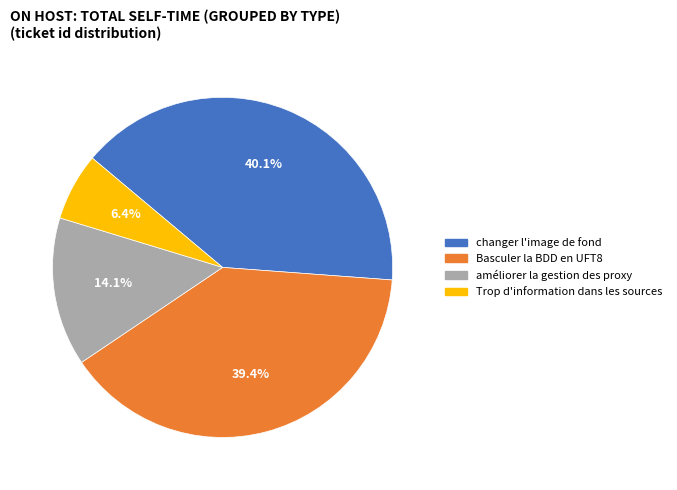

Is there any slice that represents more than half of the pie?

No